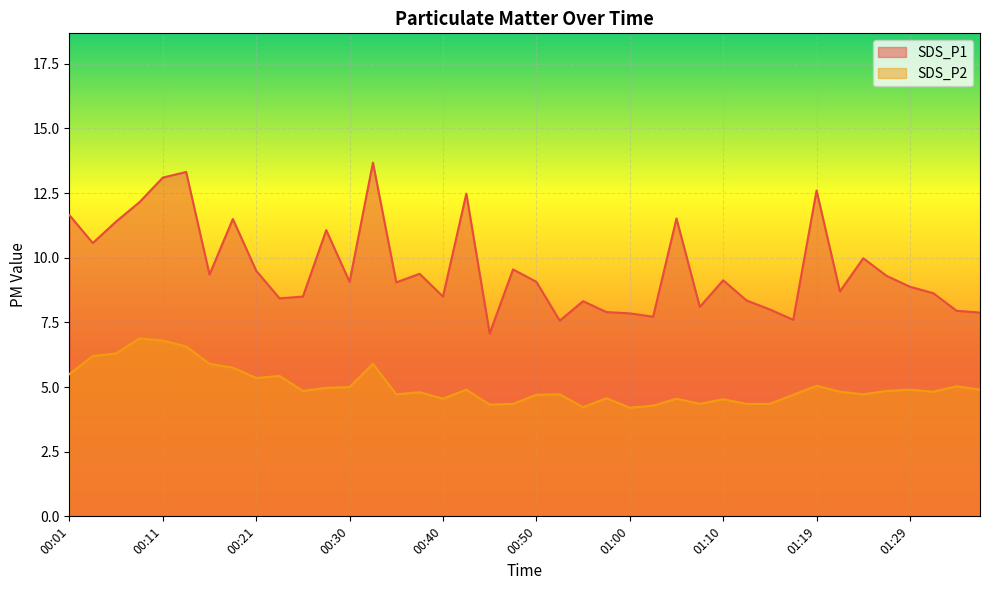

What is the label of the 23rd point from the left?

00:55